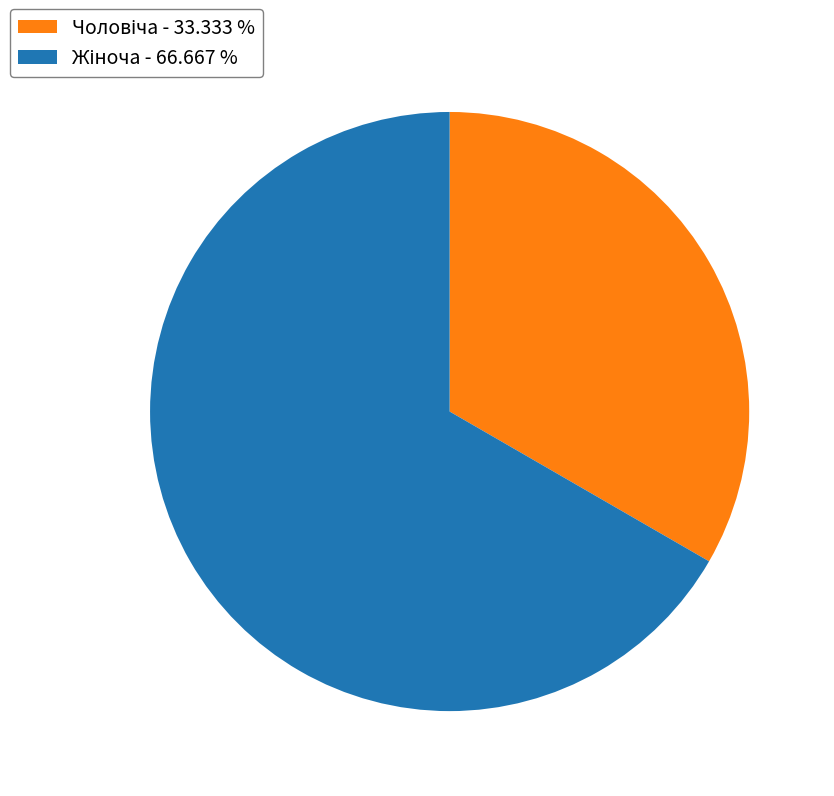

Does any single category account for the majority?

Yes